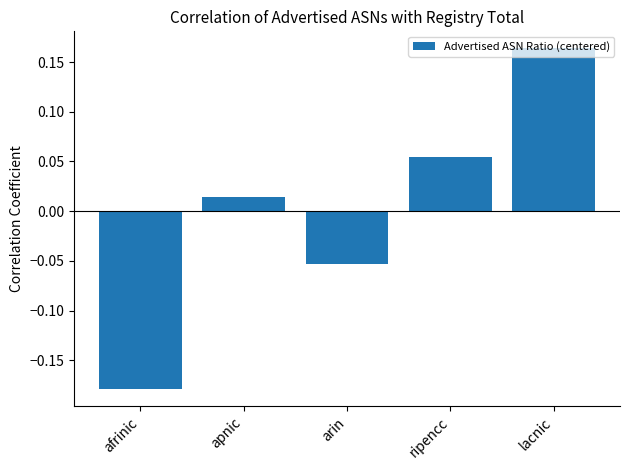

What is the label of the 3rd bar from the left?

arin